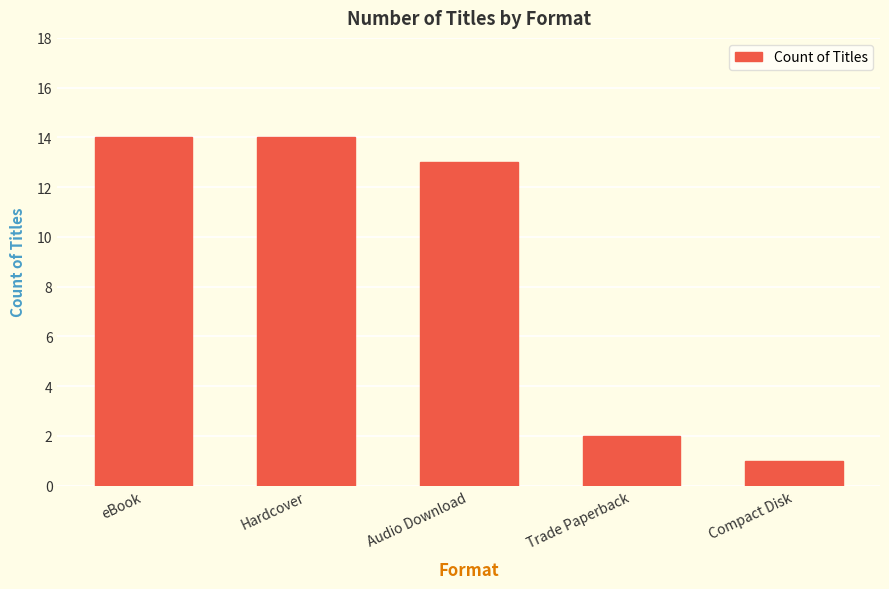

What is the label of the 2nd bar from the right?

Trade Paperback